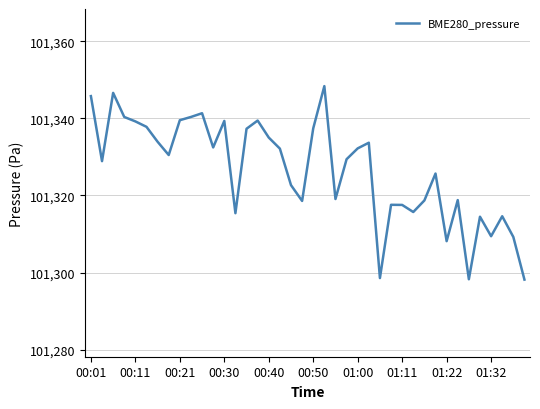

What is the difference between the maximum and minimum values?

50.2